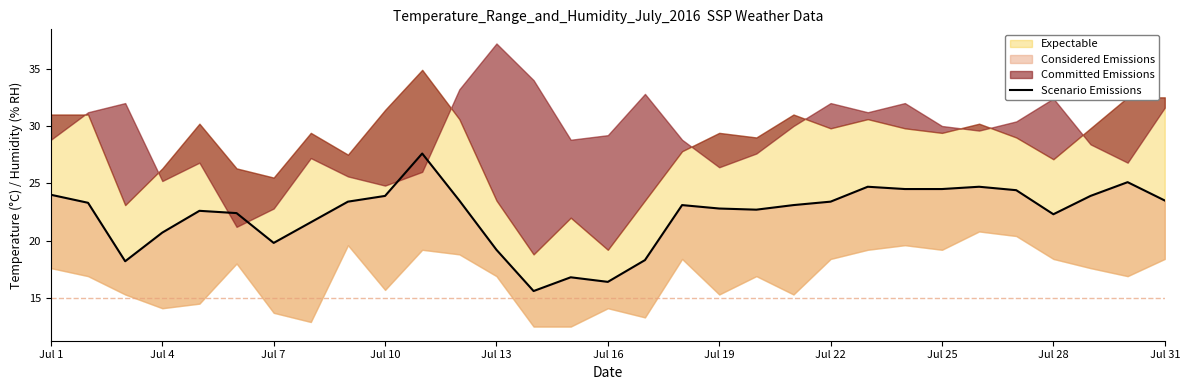

How many data points are less than 23?

14